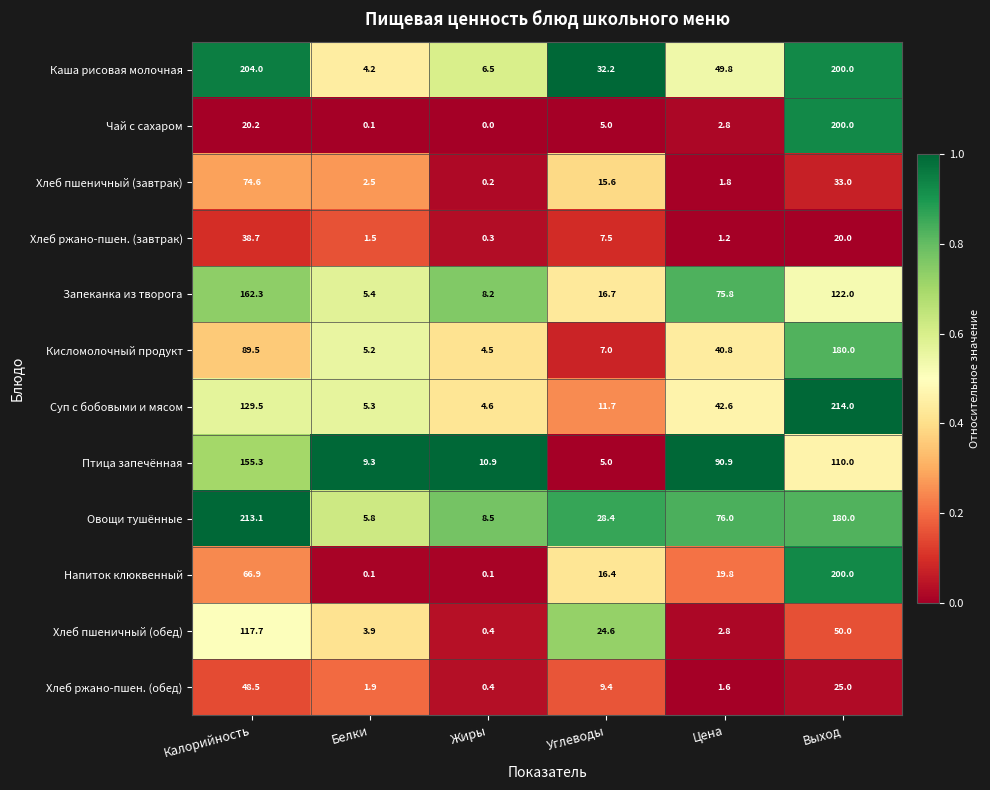

Rank the categories by Птица запечённая value from highest to lowest.

Калорийность, Выход, Цена, Жиры, Белки, Углеводы